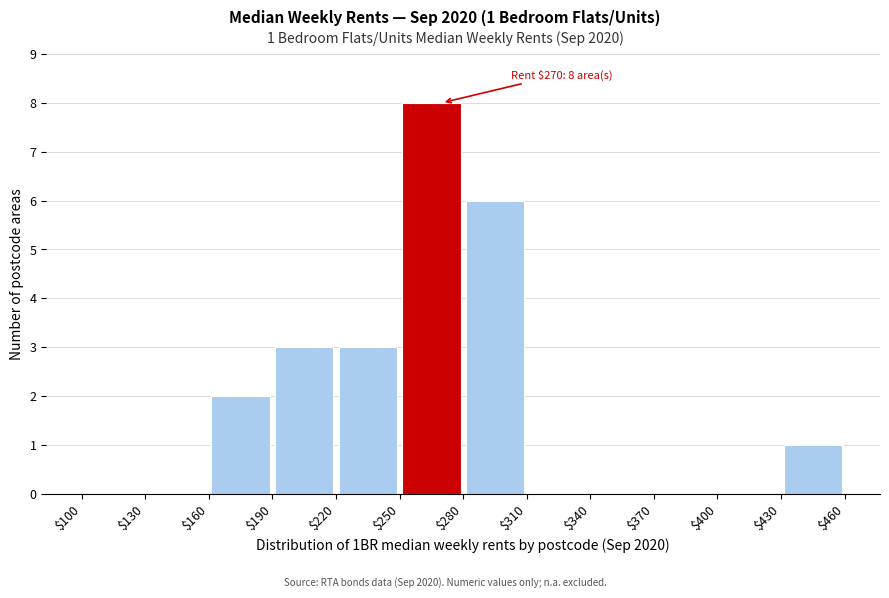

Which range on the x-axis has the tallest bar?

$250 to $280